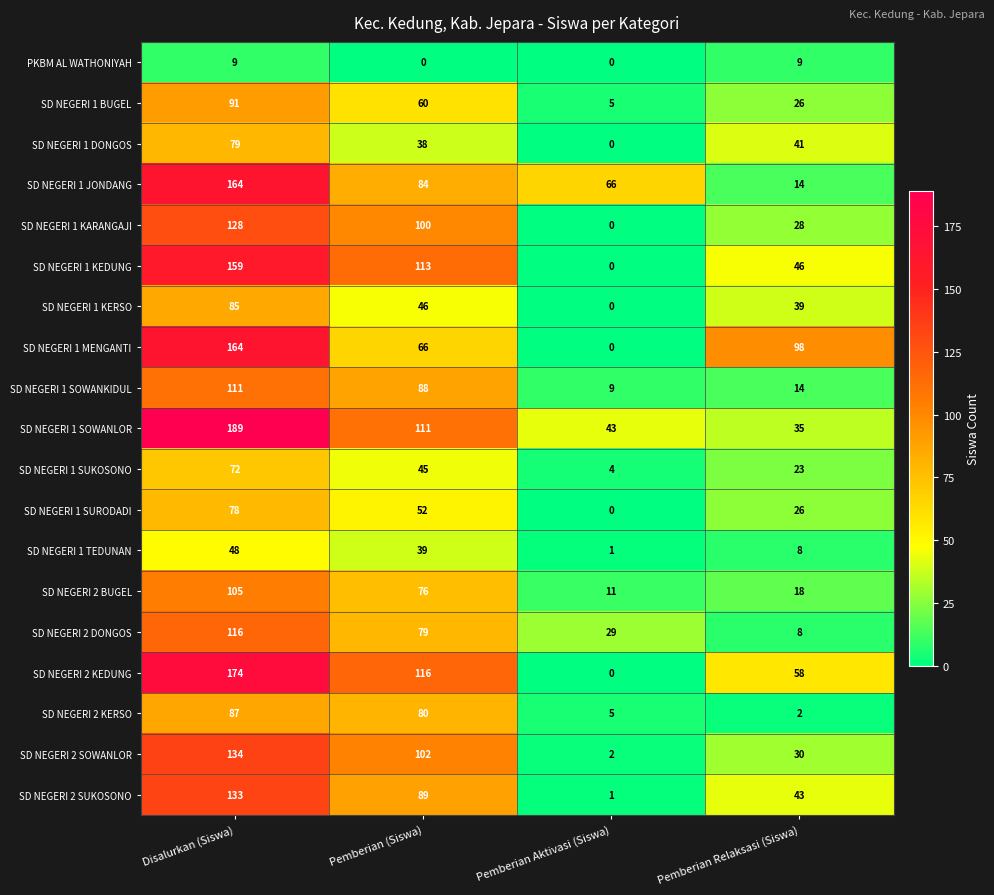

What is the difference between the maximum and minimum values in the SD NEGERI 2 KERSO series?

85